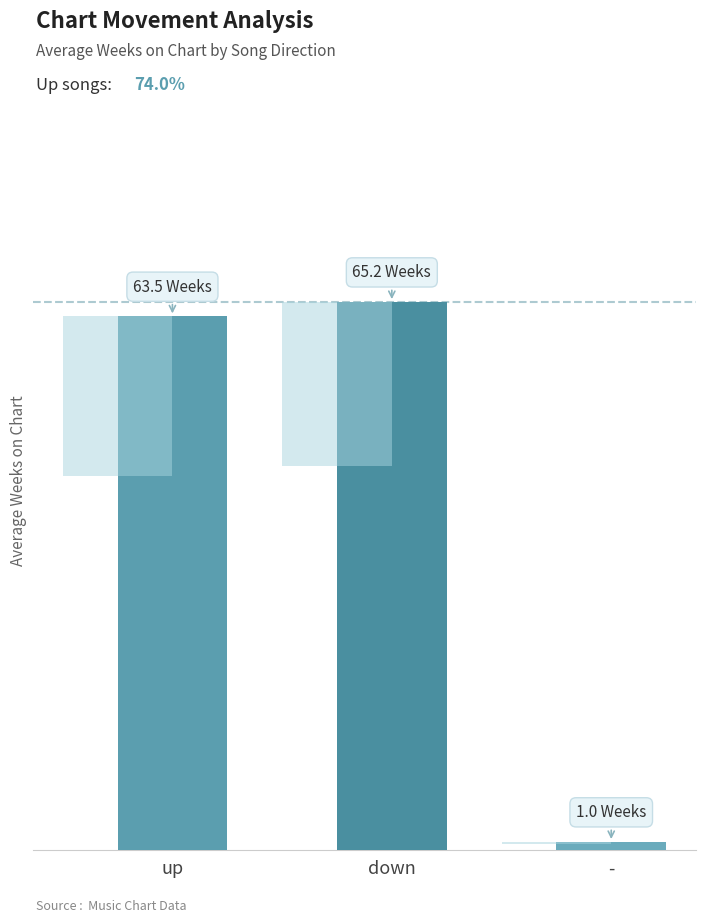

True or false: the data shows 63.5 at up.

True